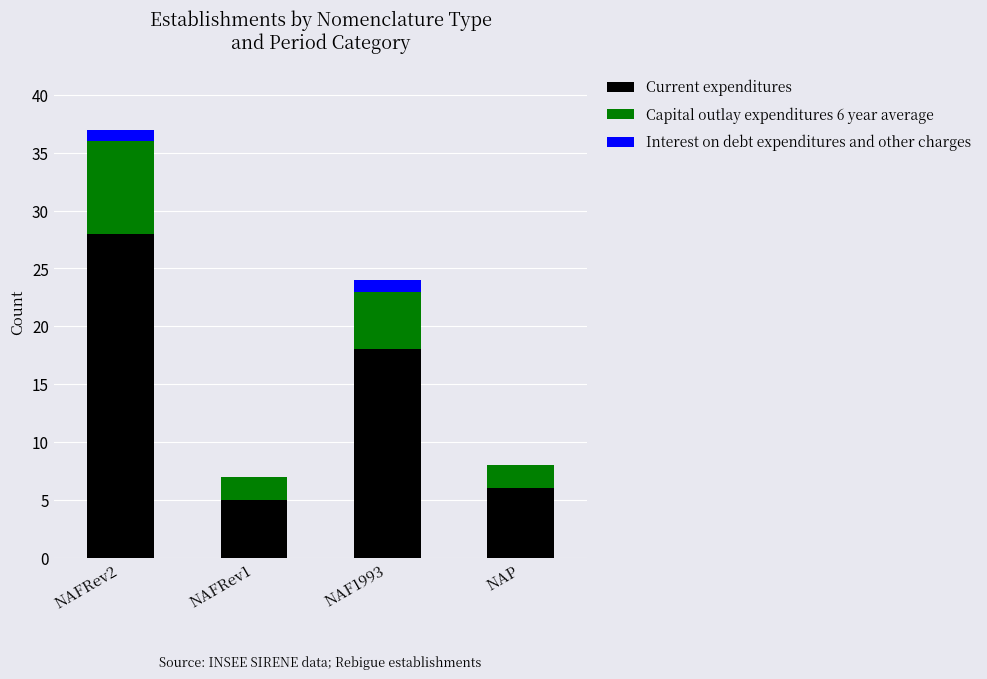

Reading right to left, what are the values for Current expenditures?

NAP=6	NAF1993=18	NAFRev1=5	NAFRev2=28